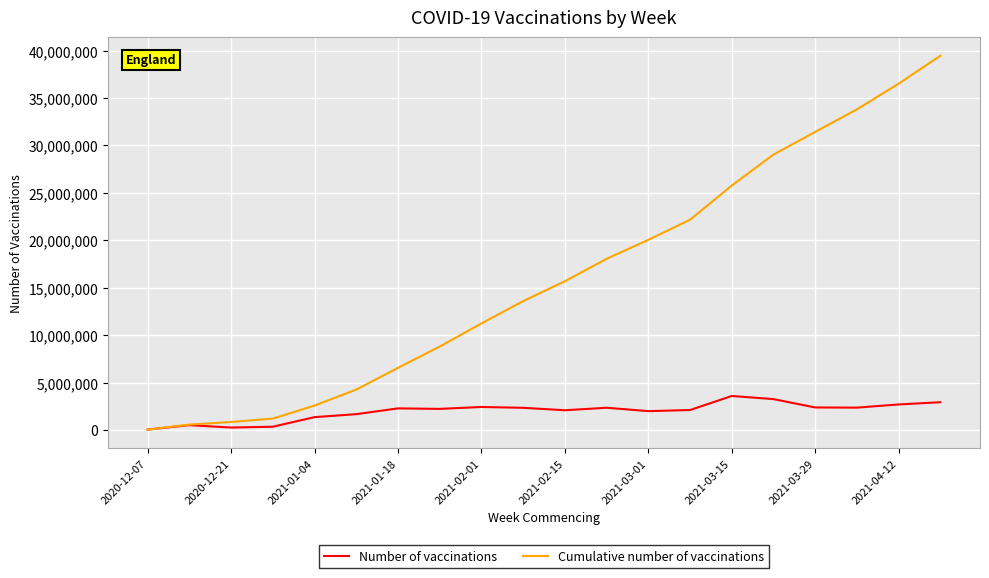

What are all the series names shown in the legend?

Number of vaccinations, Cumulative number of vaccinations